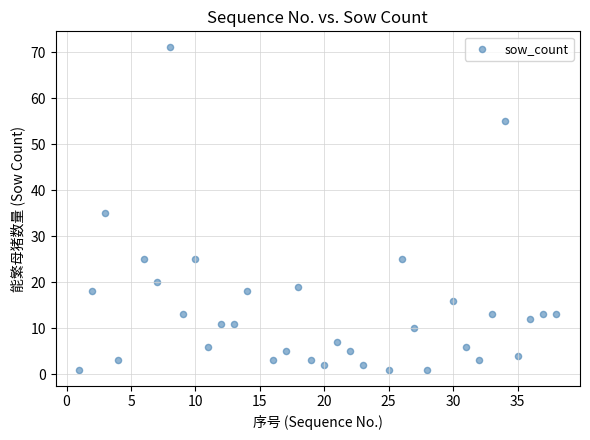

What is the range of X values (max minus min)?

37